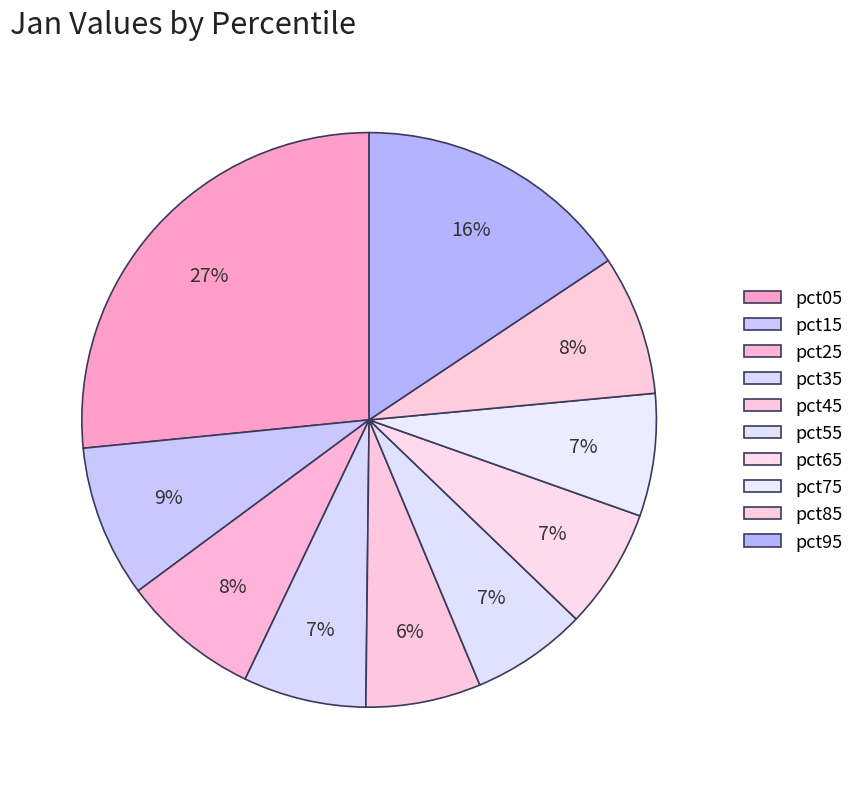

How many slices are in this pie chart?

10